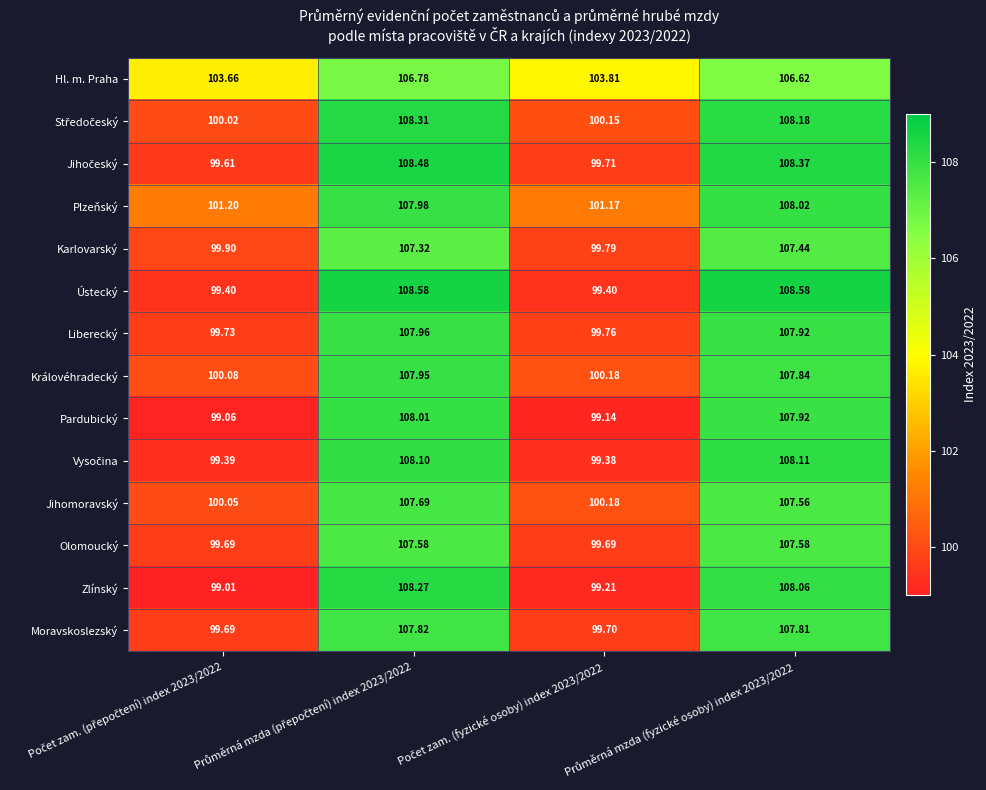

Which series has the largest total across all categories?

Hl. m. Praha